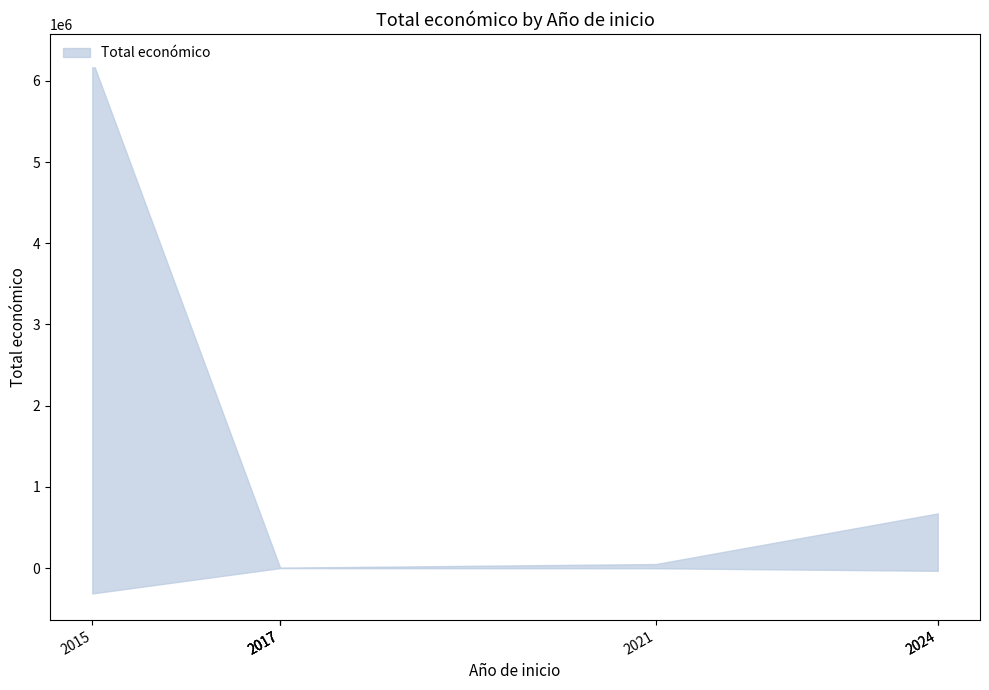

Which label corresponds to the smallest value in the chart?

2017